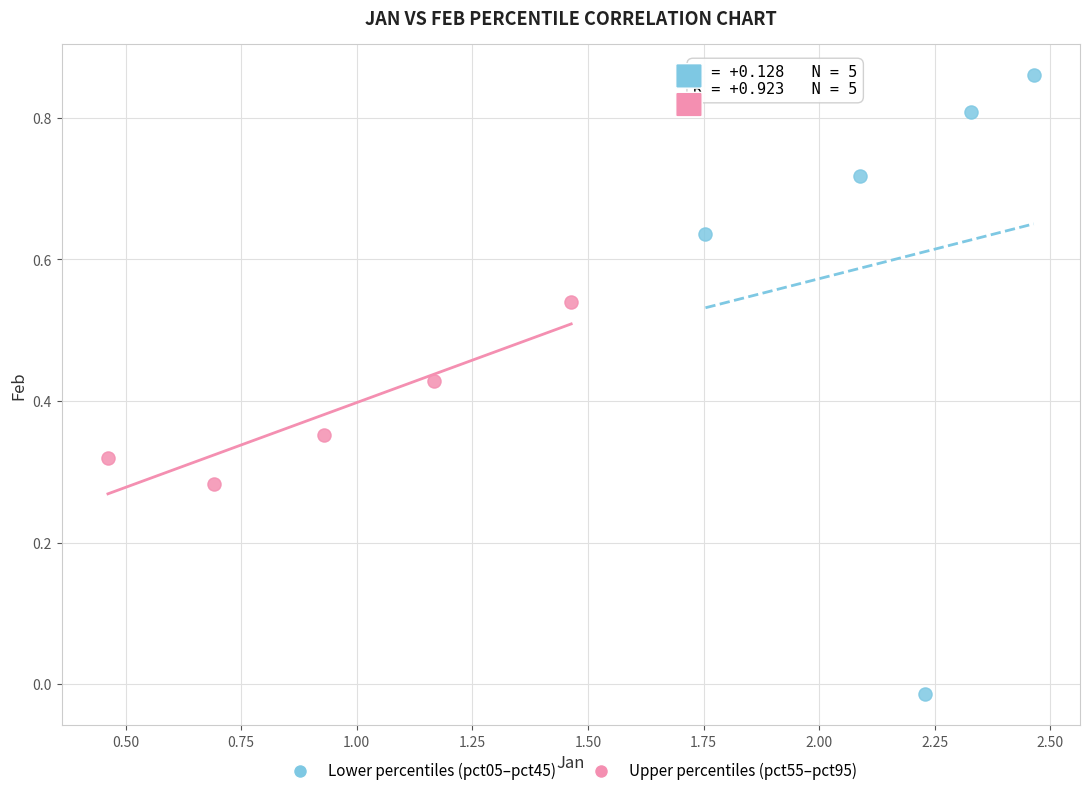

Which series contains the highest Y value?

Lower percentiles (pct05–pct45)